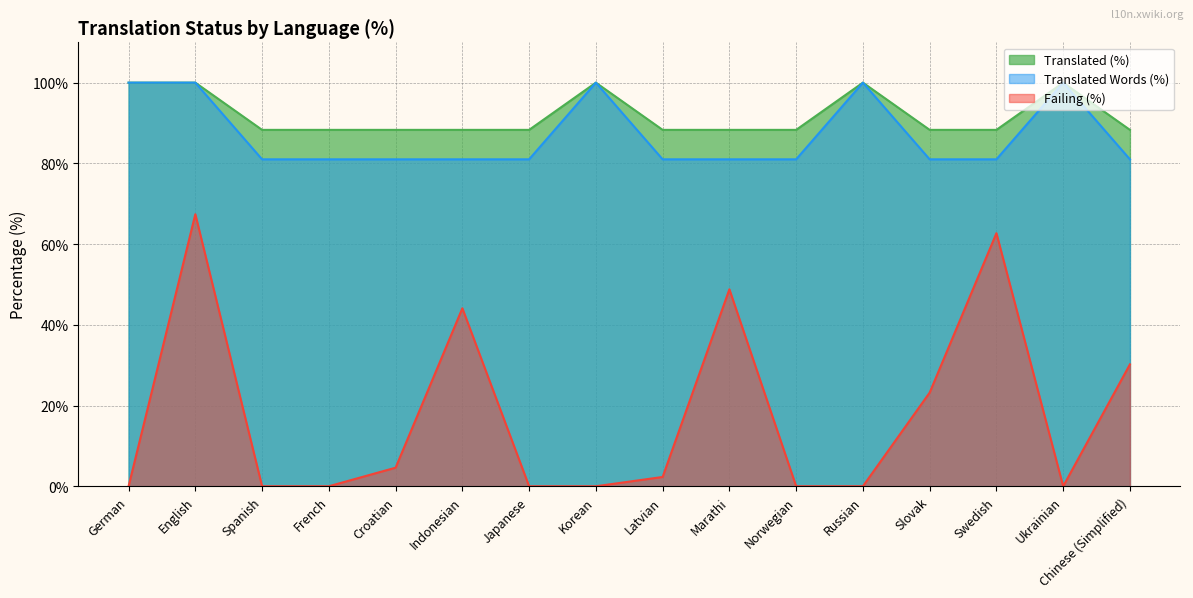

What is the sum of all translated_percent values?

1471.3